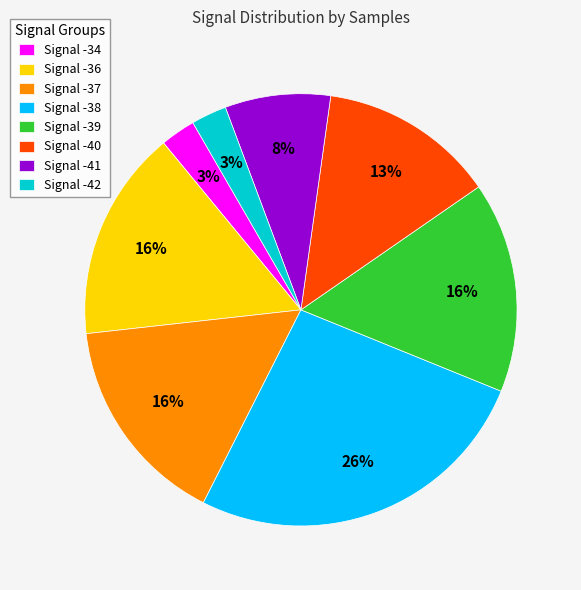

Count the number of slices in the pie.

8